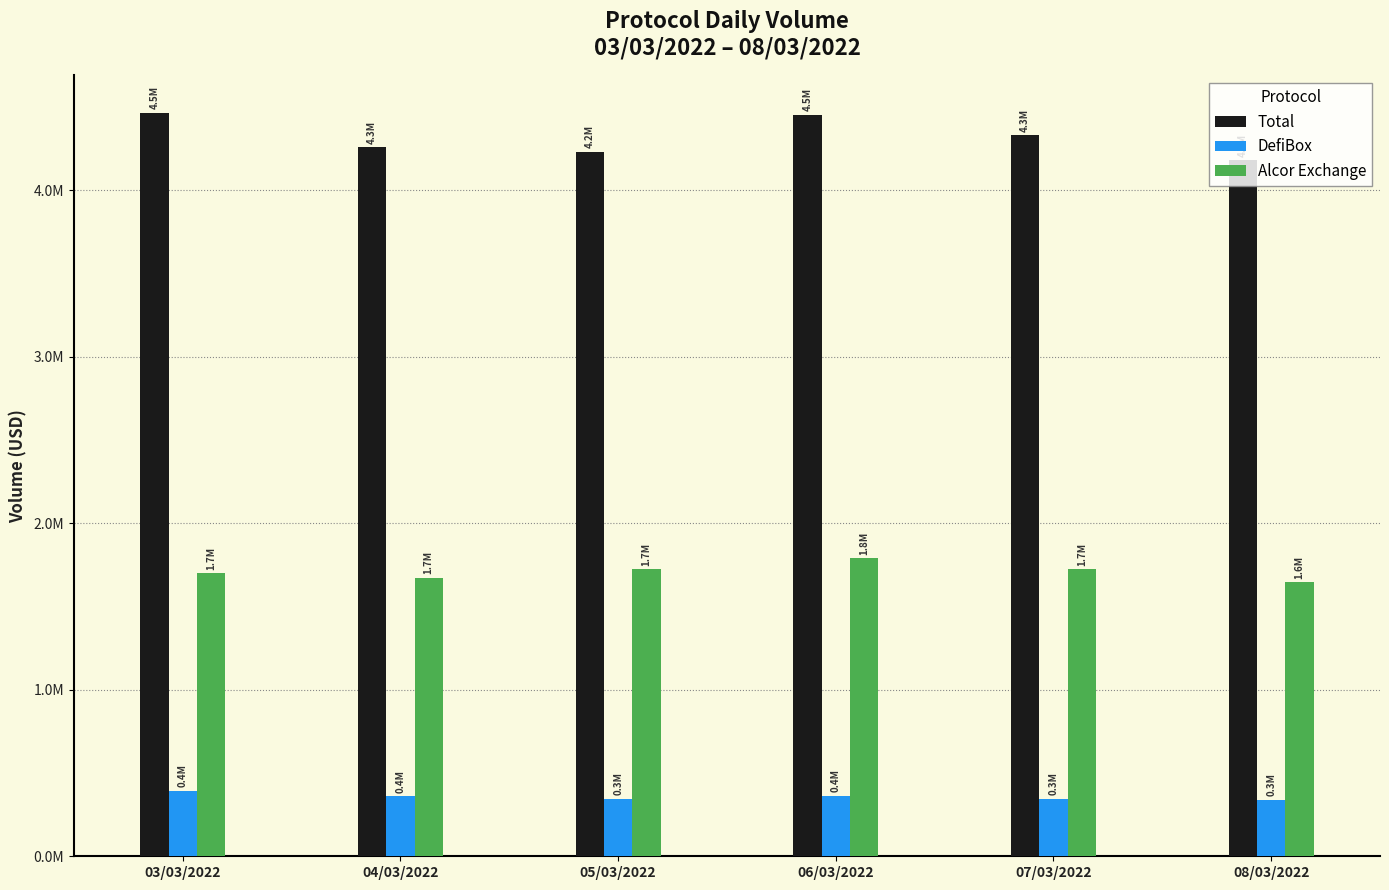

What is the spread (max minus min) of values at 04/03/2022?

3896630.0